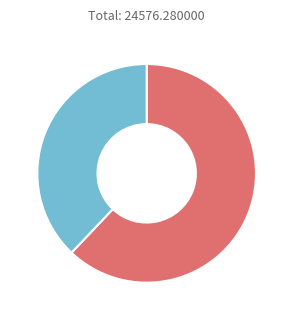

Count the number of slices in the pie.

2